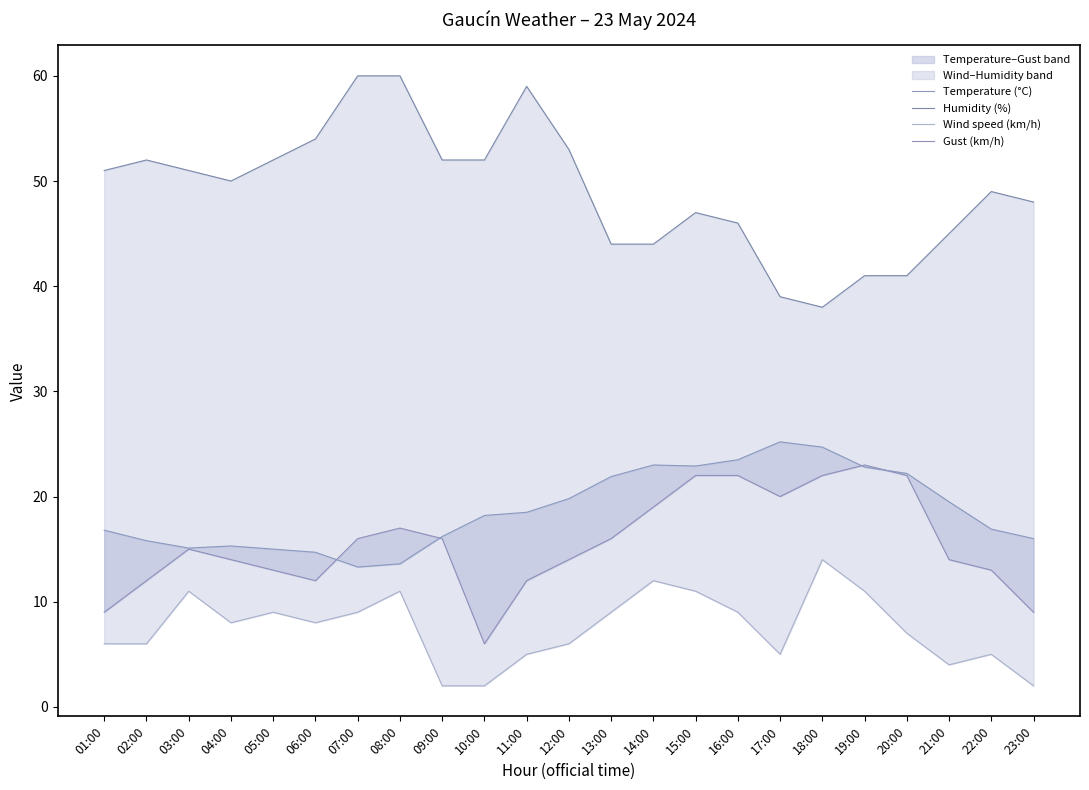

What is the label of the 2nd point from the left?

02:00